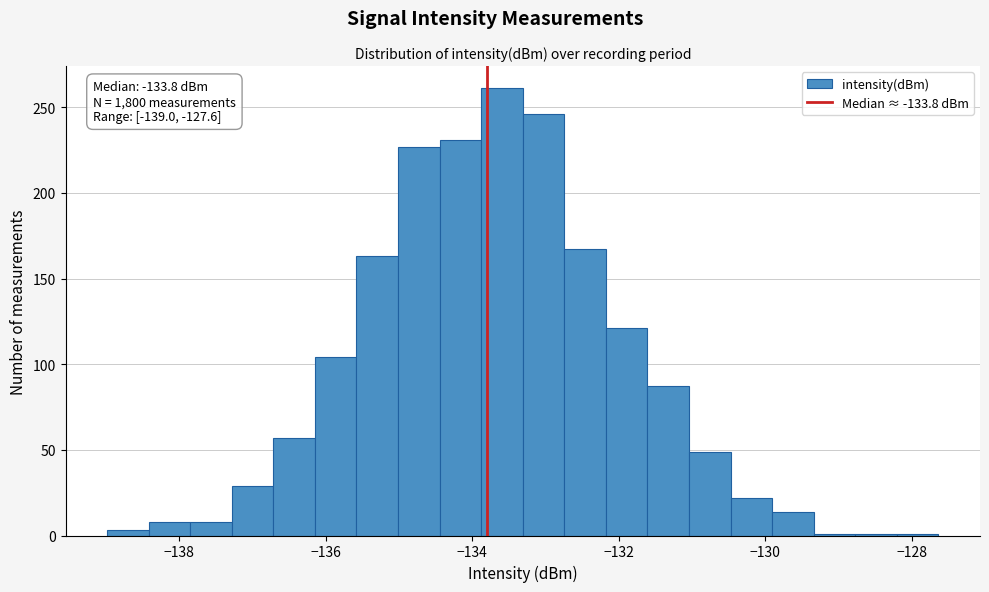

Read against the x-axis, roughly where is the centre of the tallest bar?

-133.6